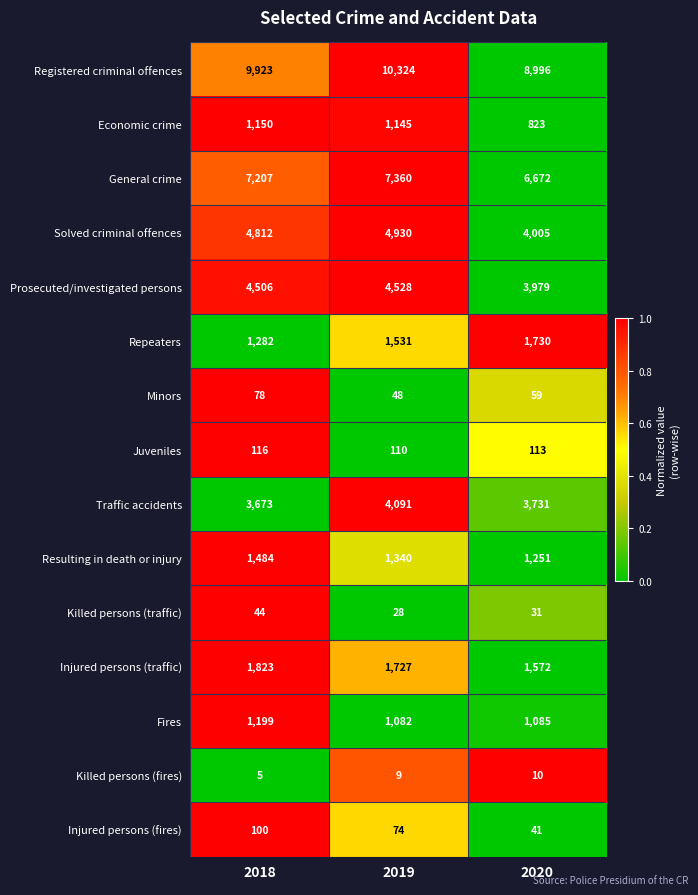

What is the difference between the Prosecuted/investigated persons values at 2019 and 2018?

22